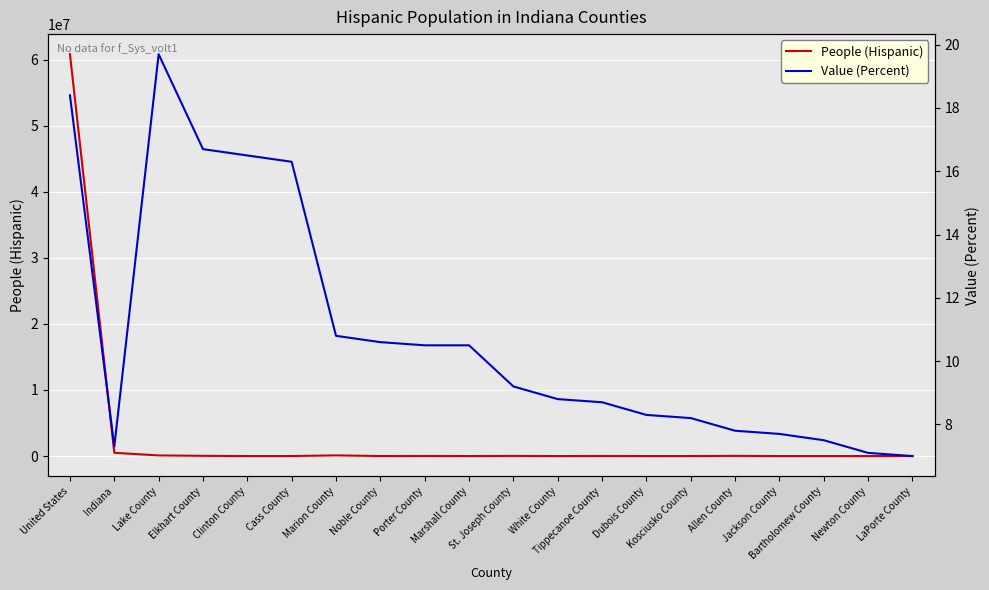

True or false: Value (Percent) and People (Hispanic) intersect in this chart.

False